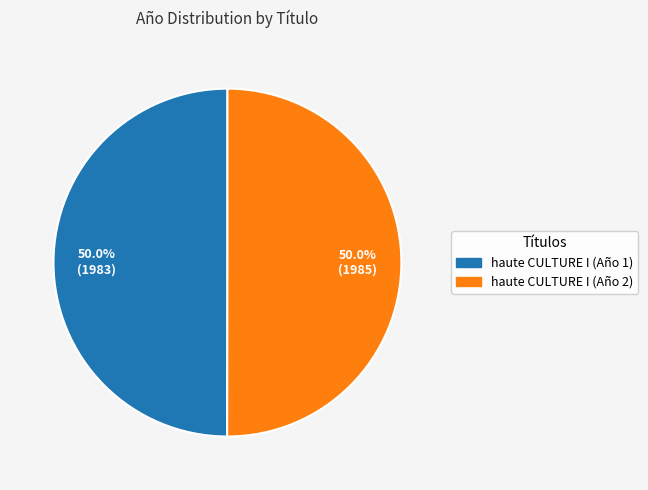

To the nearest percent, what is the average slice percentage?

50%